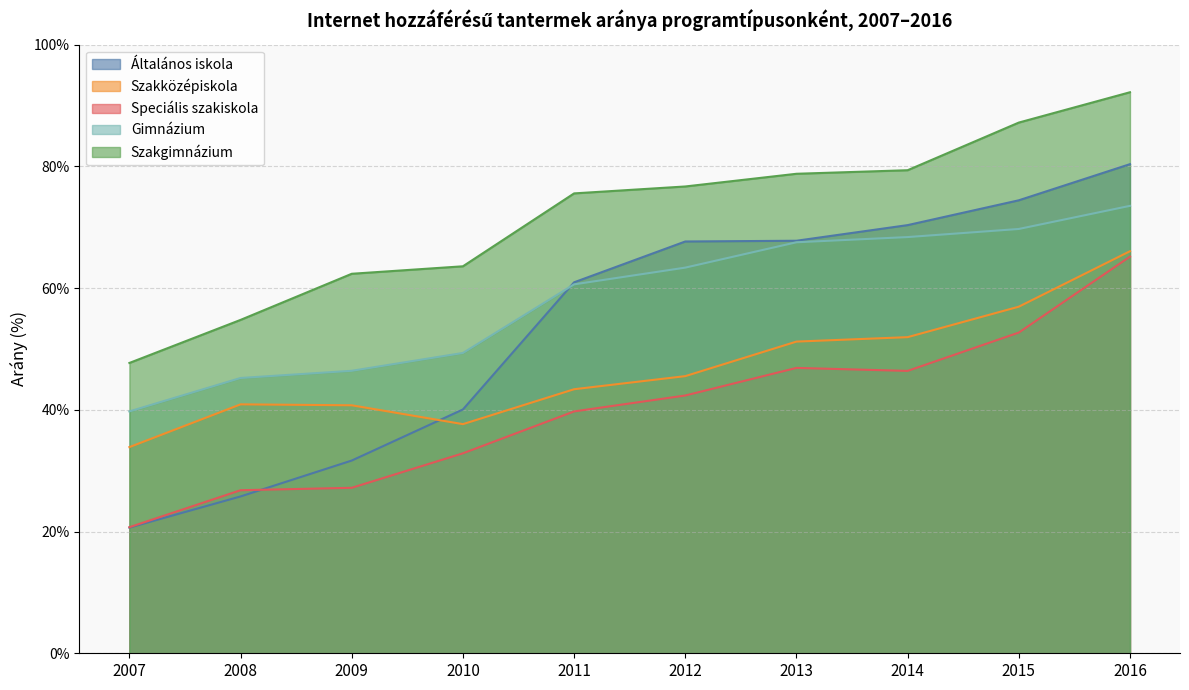

Reading right to left, list all the values displayed in this chart.

Általános iskola: 2016=80.4	2015=74.4	2014=70.3	2013=67.8	2012=67.7	2011=60.9	2010=40.1	2009=31.7	2008=25.8	2007=20.6
Szakközépiskola: 2016=66.1	2015=56.9	2014=51.9	2013=51.2	2012=45.5	2011=43.4	2010=37.6	2009=40.7	2008=40.9	2007=33.9
Speciális szakiskola: 2016=65.2	2015=52.7	2014=46.4	2013=46.9	2012=42.4	2011=39.7	2010=32.9	2009=27.2	2008=26.8	2007=20.7
Gimnázium: 2016=73.5	2015=69.7	2014=68.4	2013=67.5	2012=63.4	2011=60.6	2010=49.3	2009=46.4	2008=45.2	2007=39.7
Szakgimnázium: 2016=92.2	2015=87.2	2014=79.4	2013=78.8	2012=76.7	2011=75.6	2010=63.6	2009=62.4	2008=54.8	2007=47.7